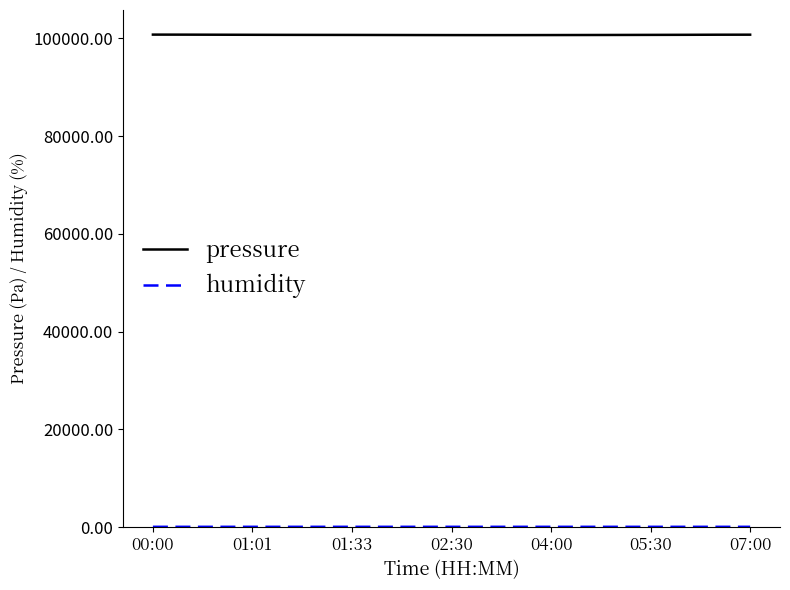

Which series has the widest spread of values?

pressure